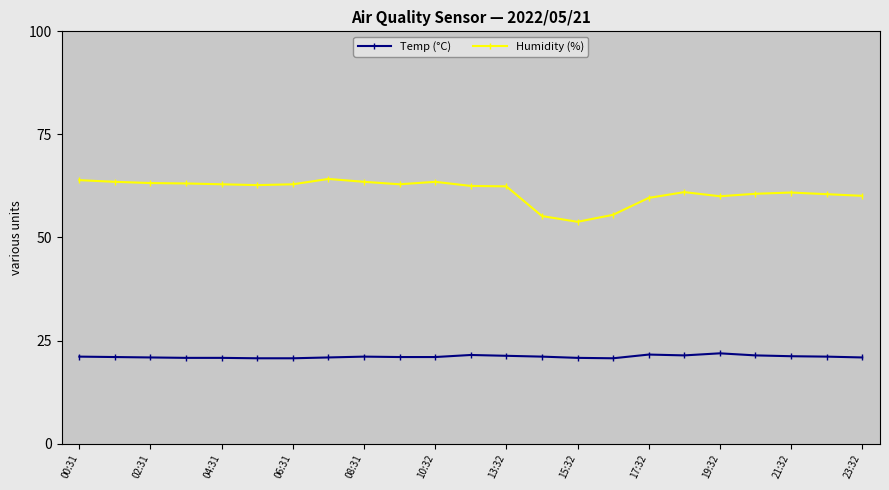

Is this an area chart (filled region under the line)?

No